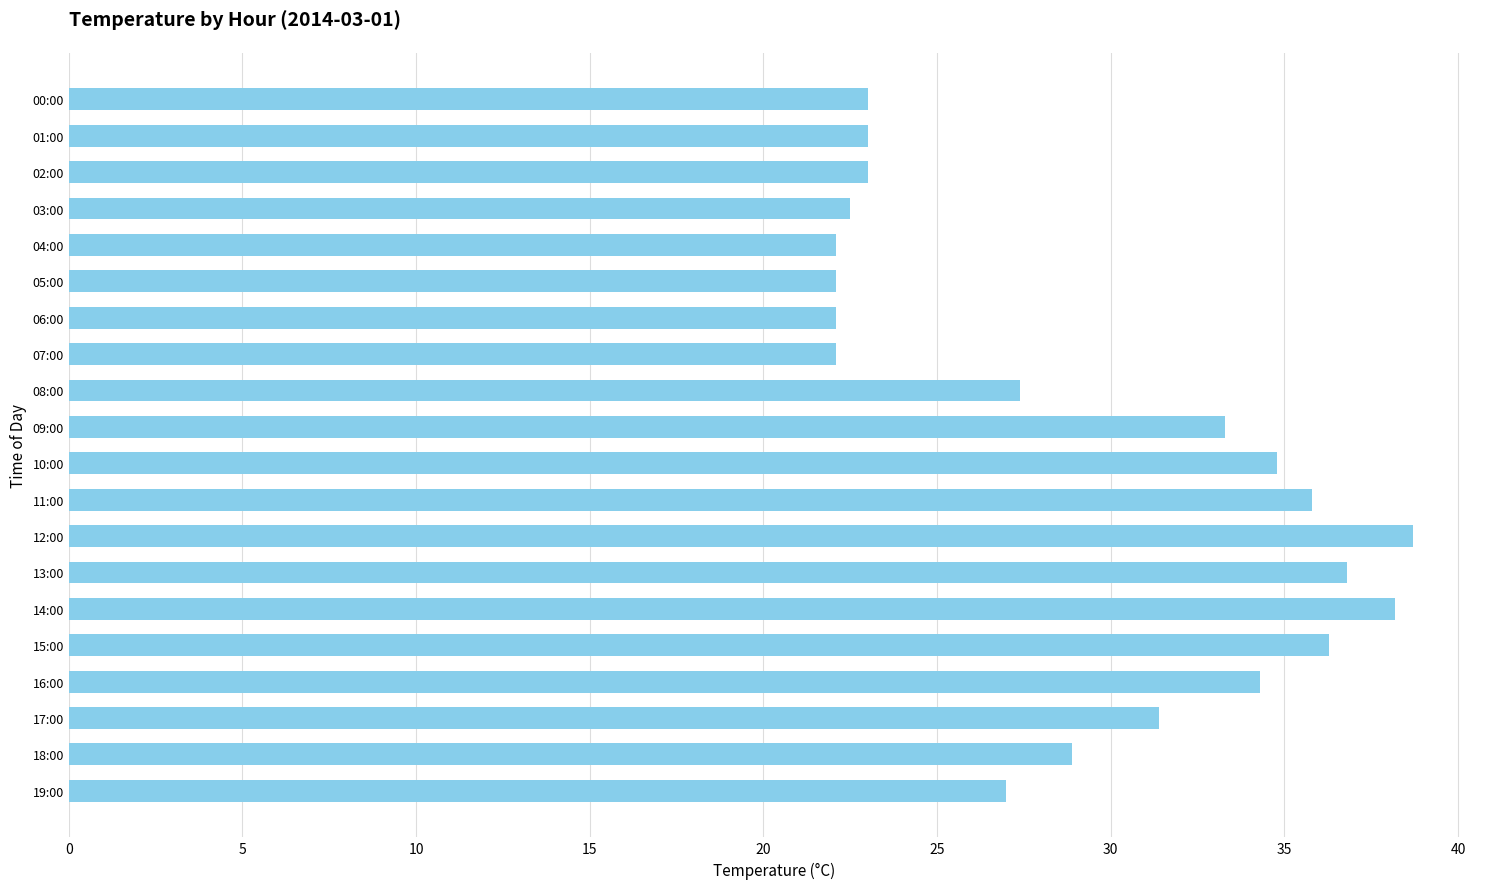

Reading top to bottom, what are all the values shown in this chart?

00:00=23.0	01:00=23.0	02:00=23.0	03:00=22.5	04:00=22.1	05:00=22.1	06:00=22.1	07:00=22.1	08:00=27.4	09:00=33.3	10:00=34.8	11:00=35.8	12:00=38.7	13:00=36.8	14:00=38.2	15:00=36.3	16:00=34.3	17:00=31.4	18:00=28.9	19:00=27.0